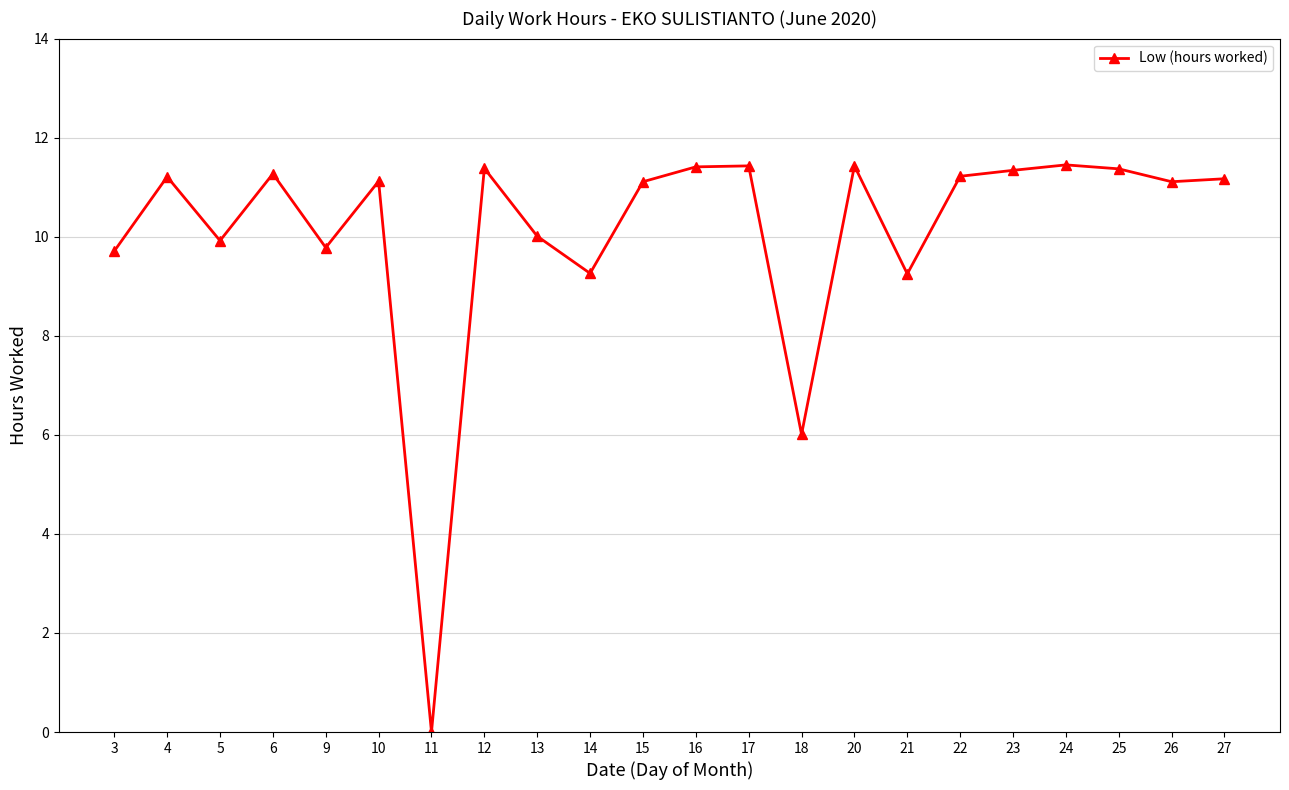

What is the value of the 12th point from the left?

11.4